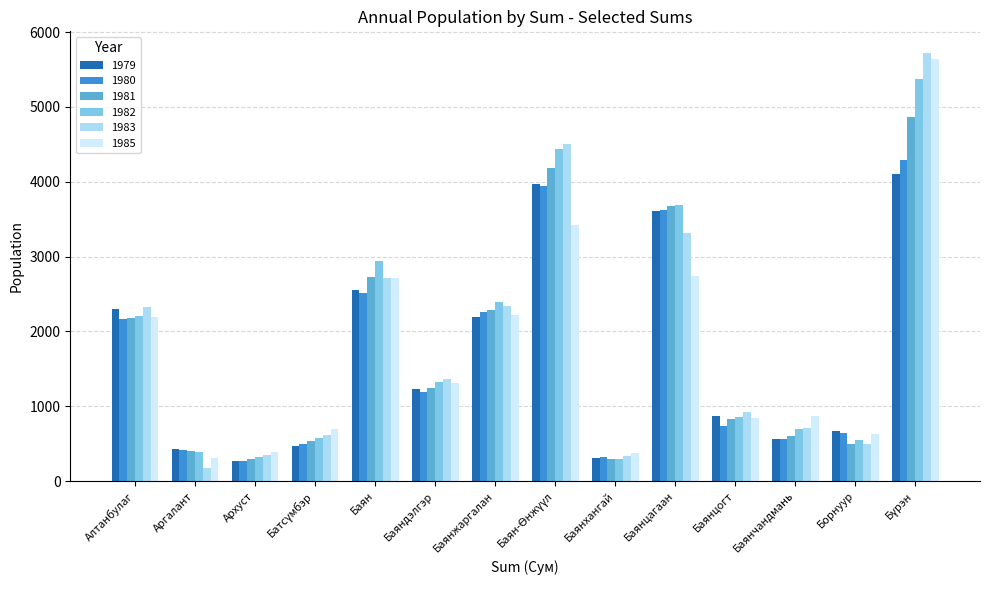

At how many categories does at least one series exceed 3537?

3